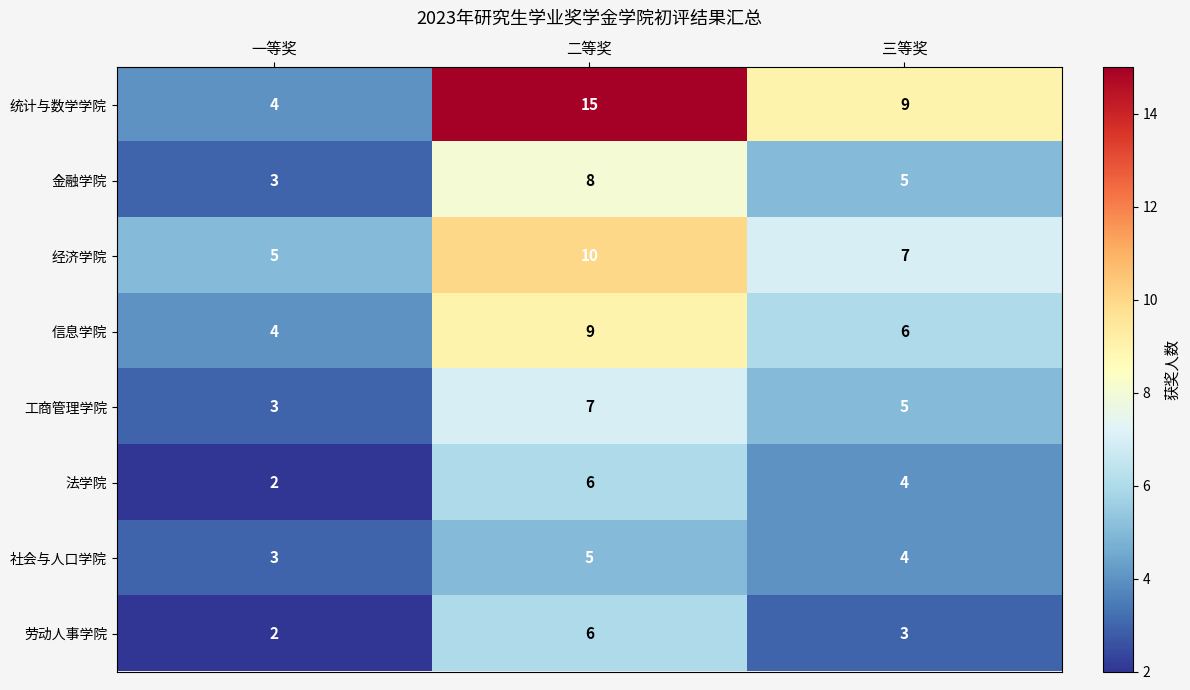

The value of 金融学院 at 三等奖 is 3. True or false?

False